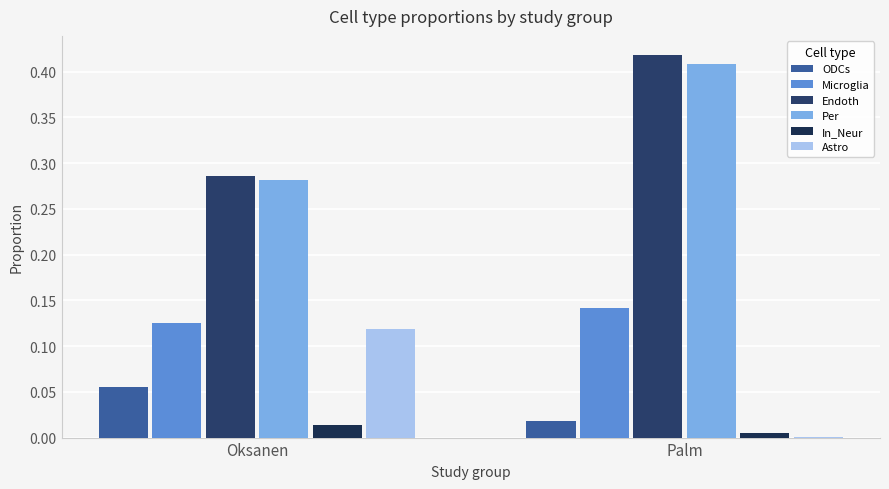

At which label does Microglia reach its peak?

Palm